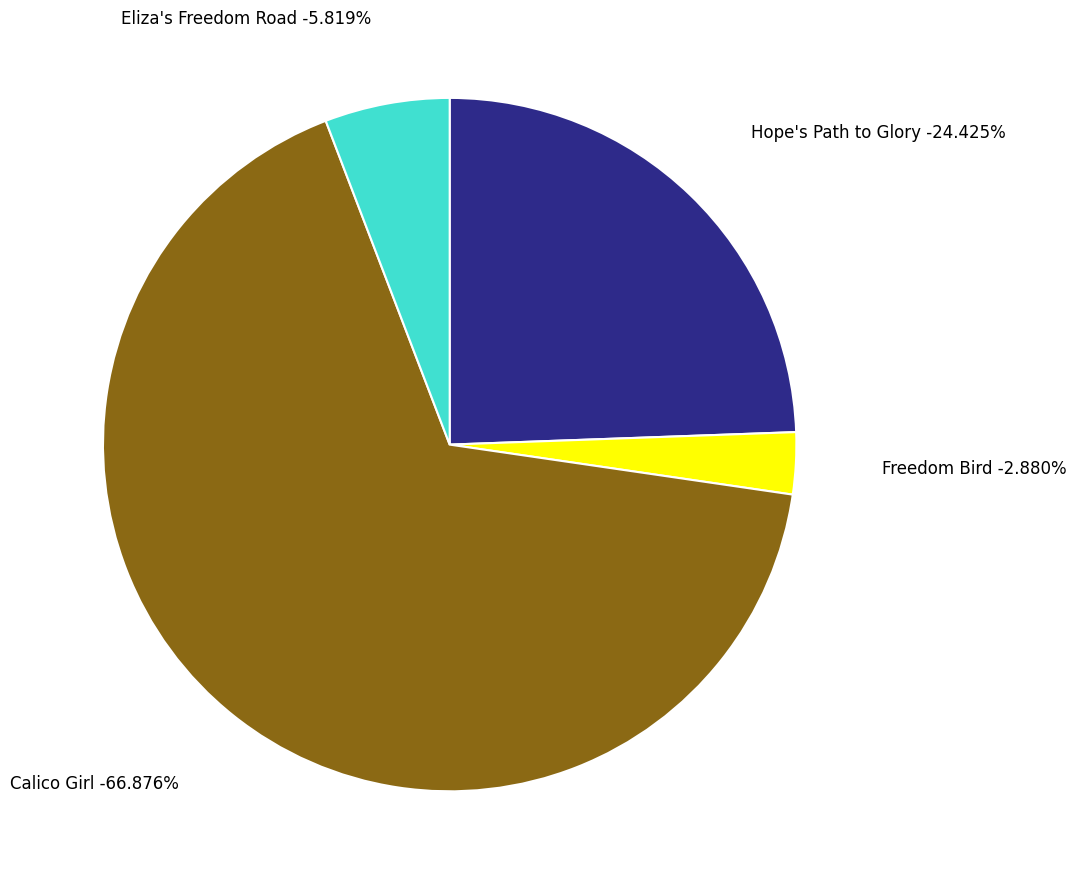

True or false: Calico Girl accounts for 67% of the total.

True